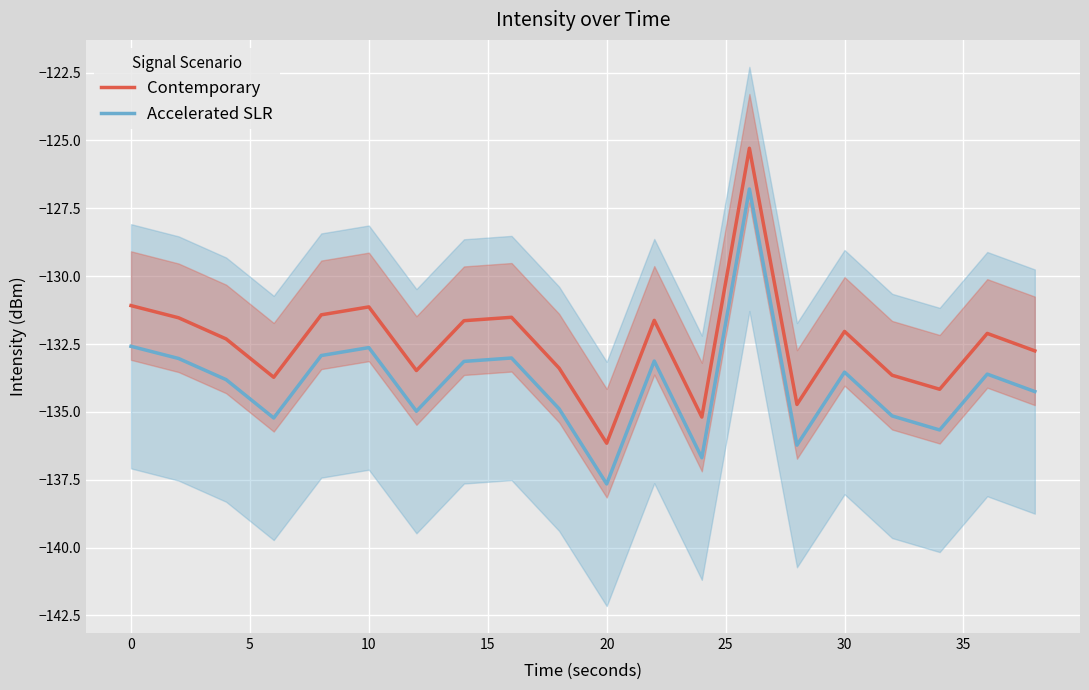

Where does the Contemporary series first go above -132?

0